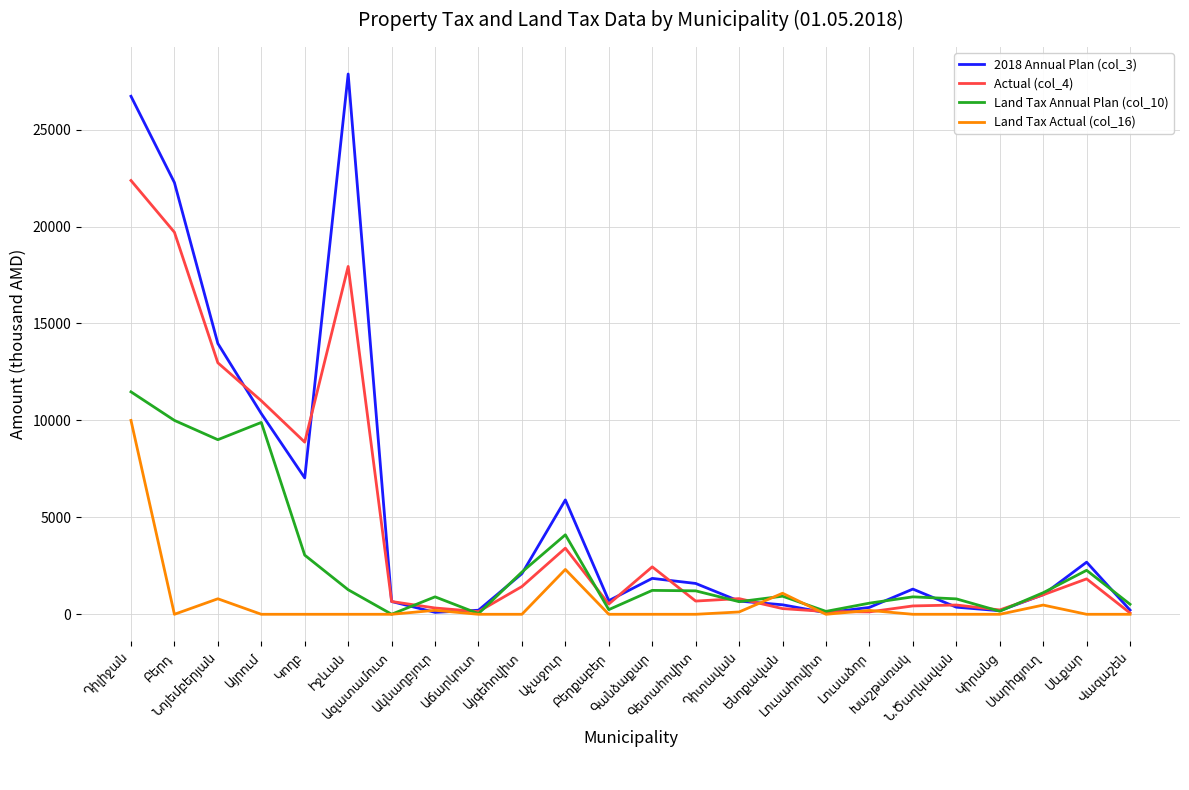

What is the difference between the maximum and minimum values in the Actual (col_4) series?

22307.0